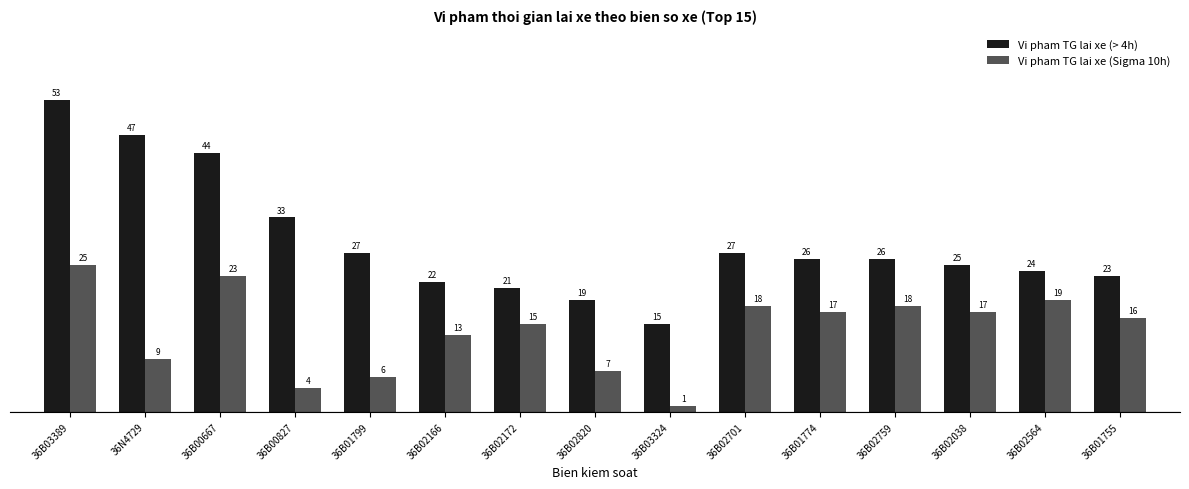

Rank the series by their average value, from highest to lowest.

Vi pham TG lai xe (> 4h), Vi pham TG lai xe (Sigma 10h)